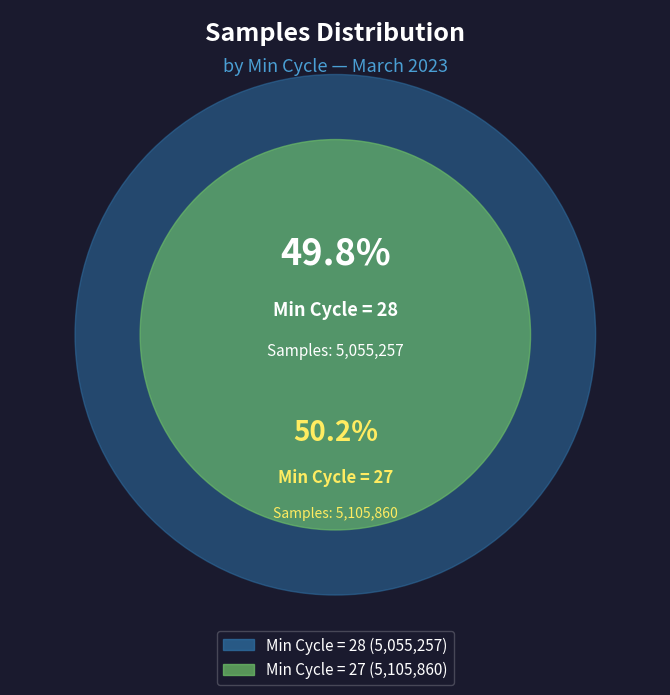

Is the sum of 28 and 27 greater than half?

Yes